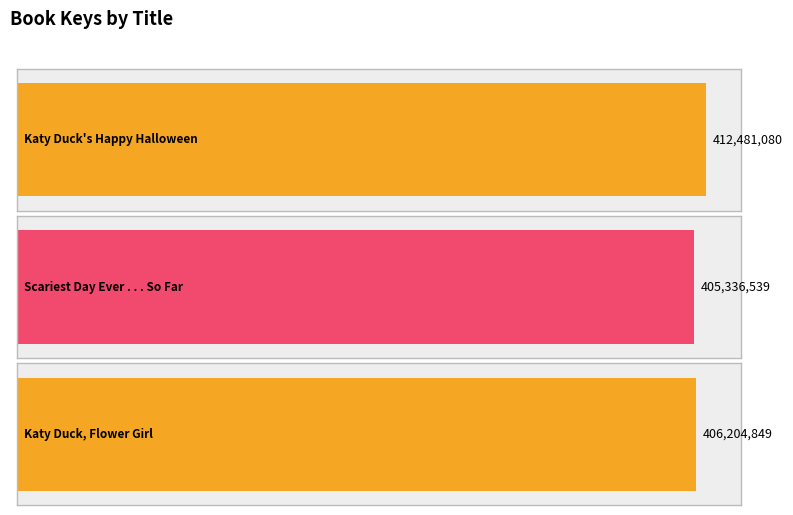

List the labels in order of value, largest first.

Katy Duck's Happy Halloween, Katy Duck, Flower Girl, Scariest Day Ever . . . So Far